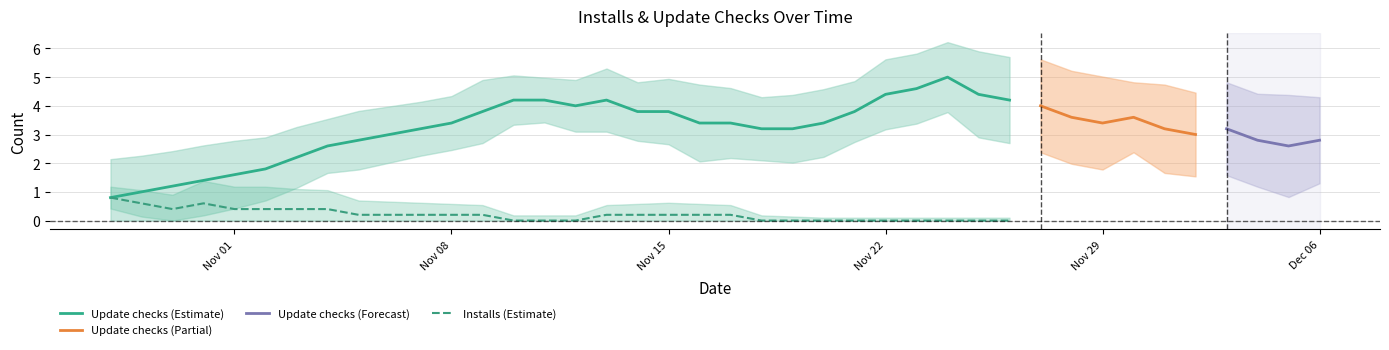

At 2021-11-14, list the series in order from largest to smallest.

Update checks, Installs